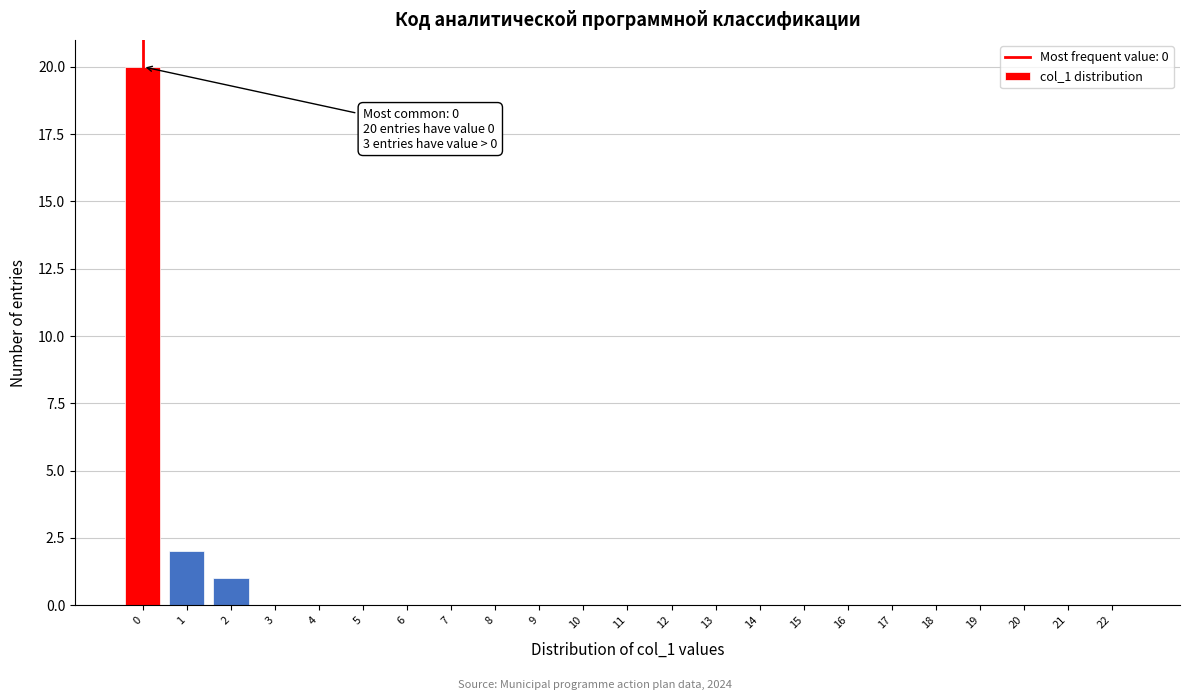

Reading left to right, transcribe all the data shown in this chart.

0=20	1=2	2=1	3=0	4=0	5=0	6=0	7=0	8=0	9=0	10=0	11=0	12=0	13=0	14=0	15=0	16=0	17=0	18=0	19=0	20=0	21=0	22=0